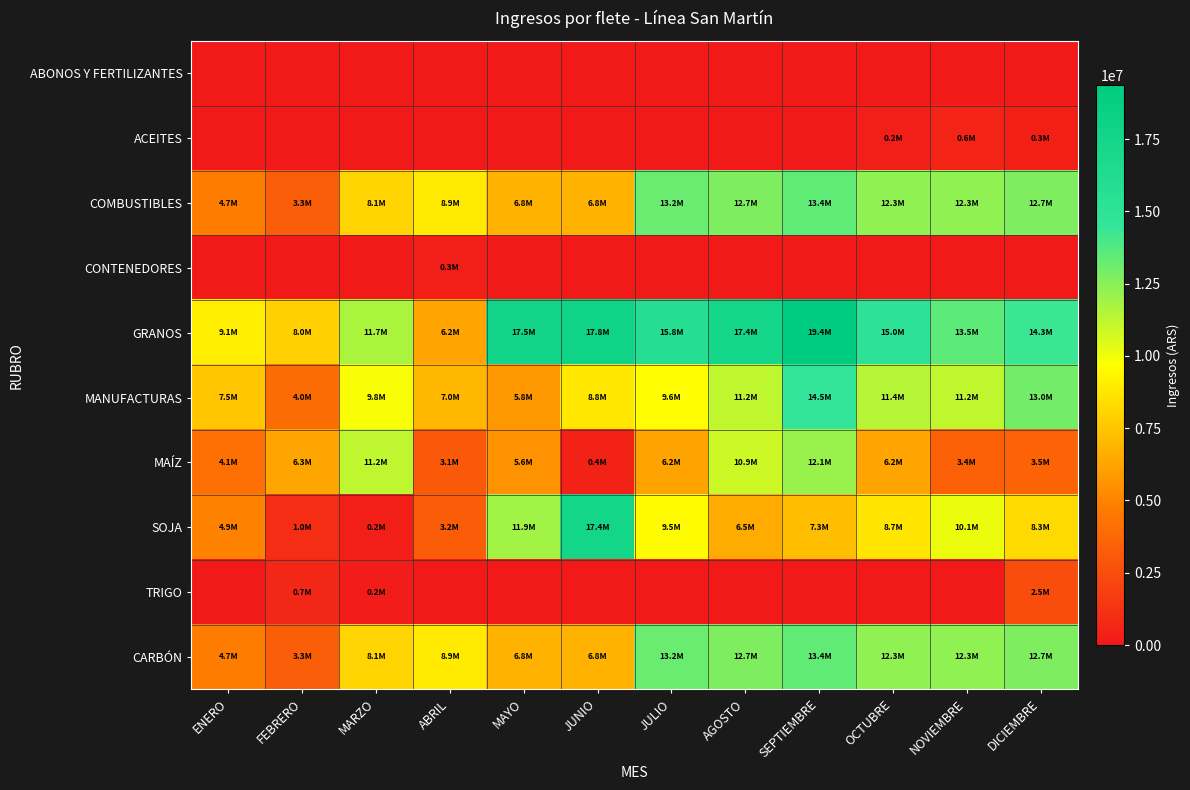

How many distinct data groups are displayed?

10